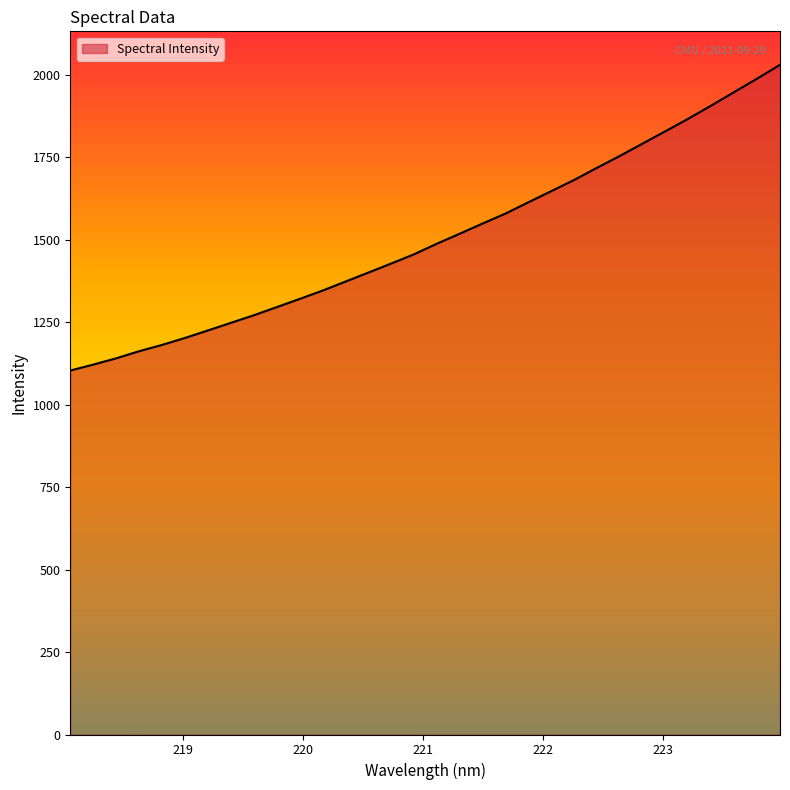

What is the difference between the maximum and minimum values?

927.2